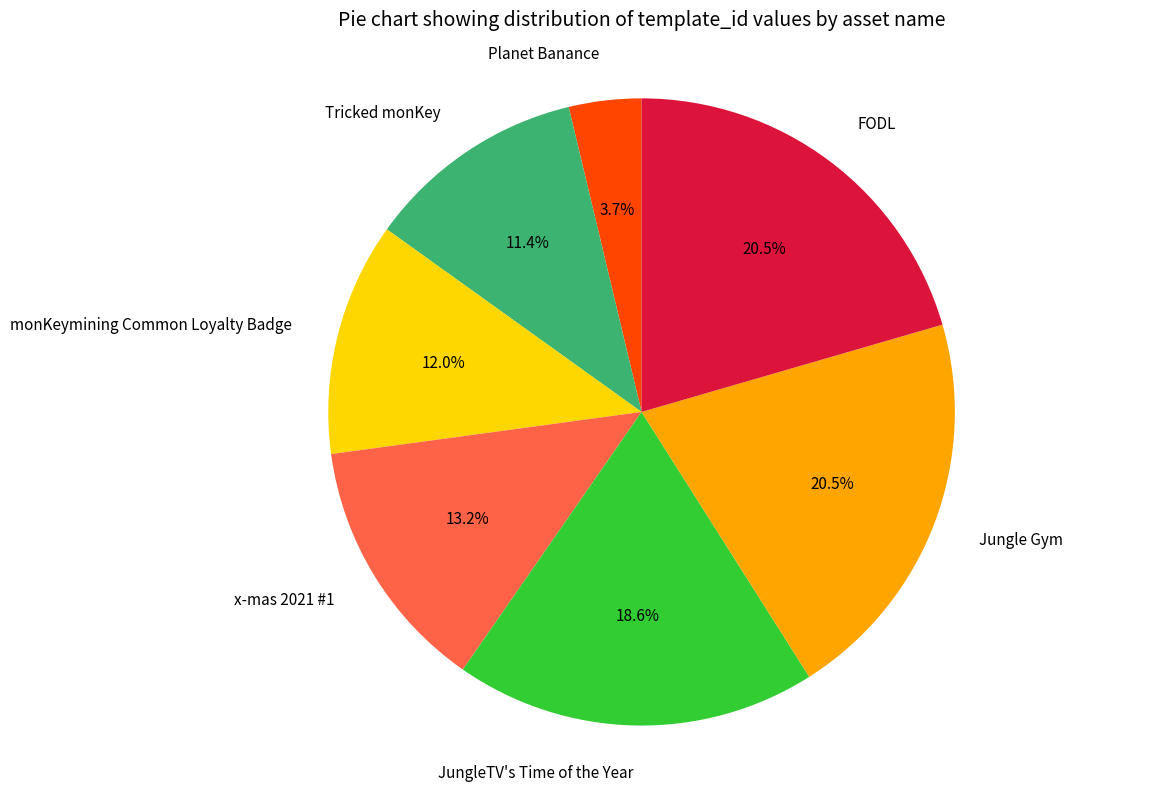

Combined, do monKeymining Common Loyalty Badge and Tricked monKey account for over 50%?

No